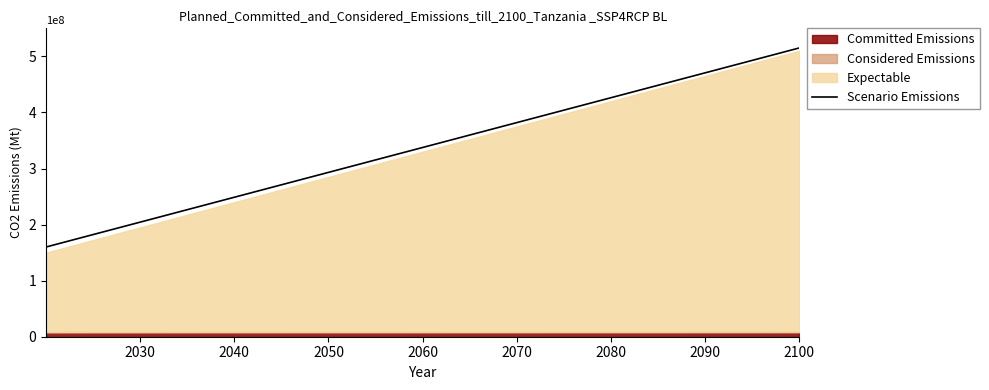

What is the highest value of the Scenario Emissions series?

515000000.0